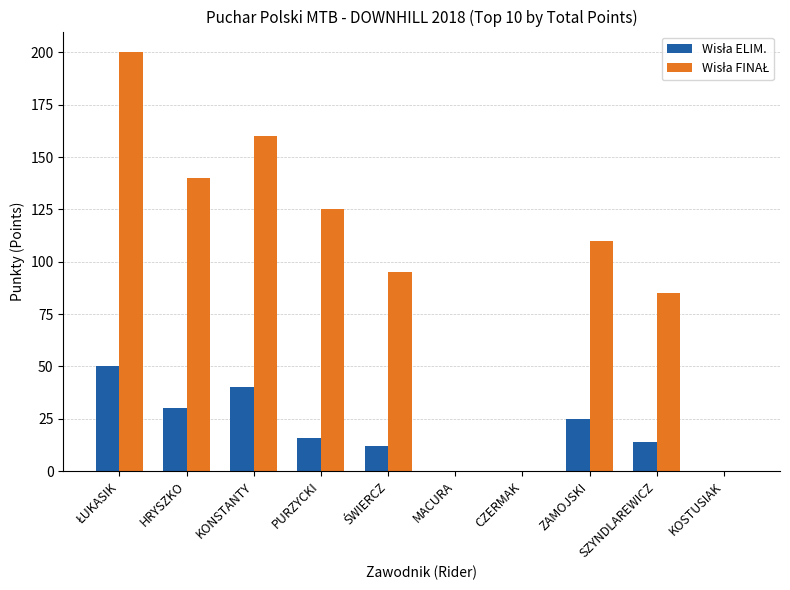

What is the maximum value shown in the chart?

200